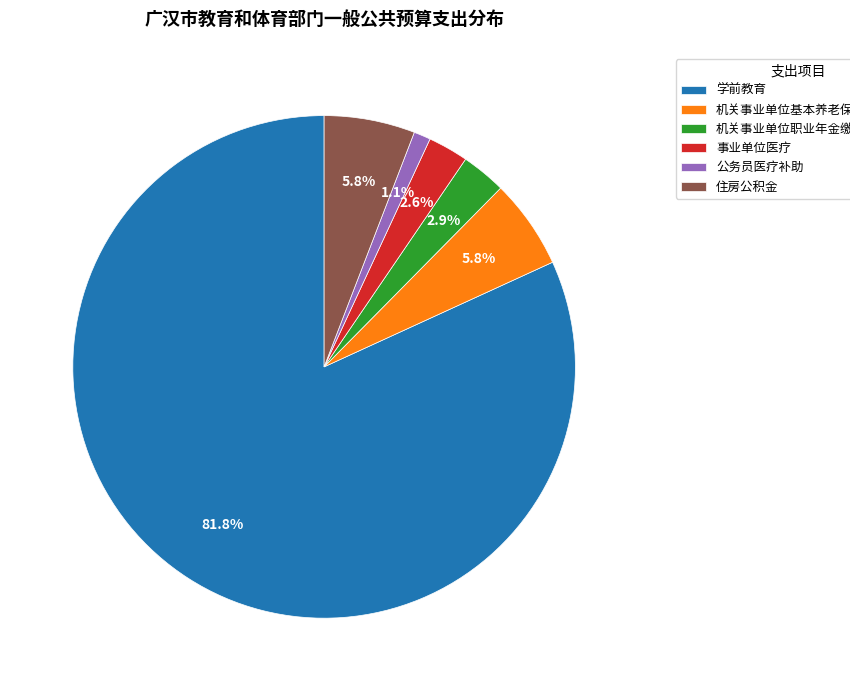

To the nearest percent, what is the difference between the largest and smallest slice percentages?

81%